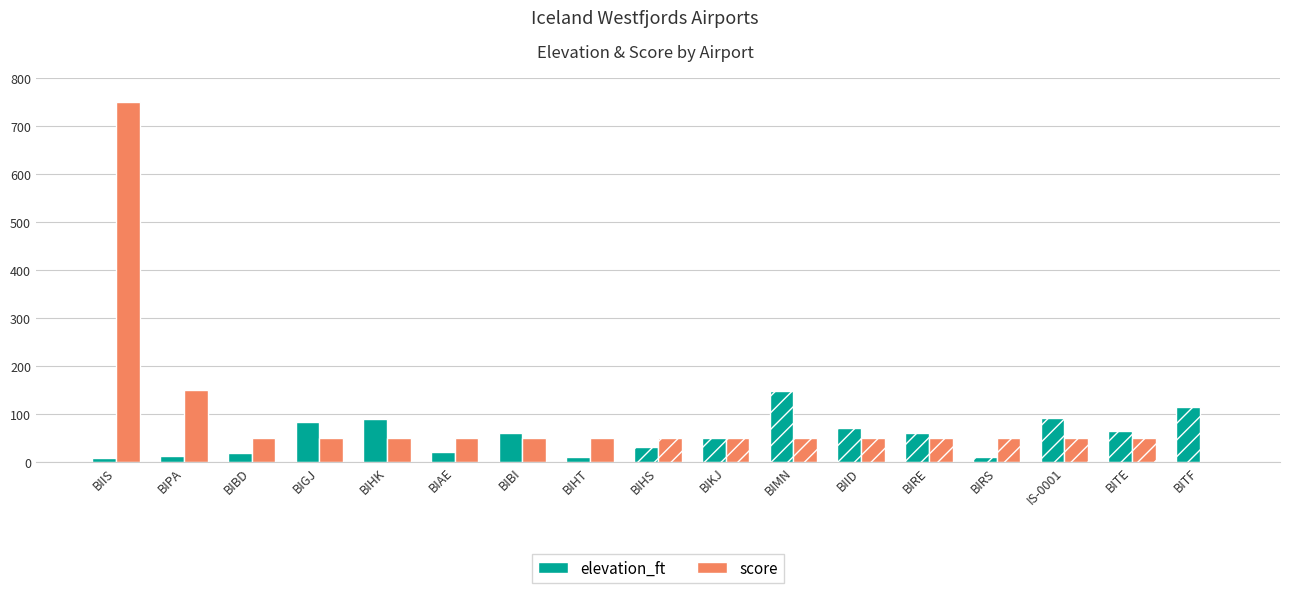

How many data points in elevation_ft are less than 60?

8